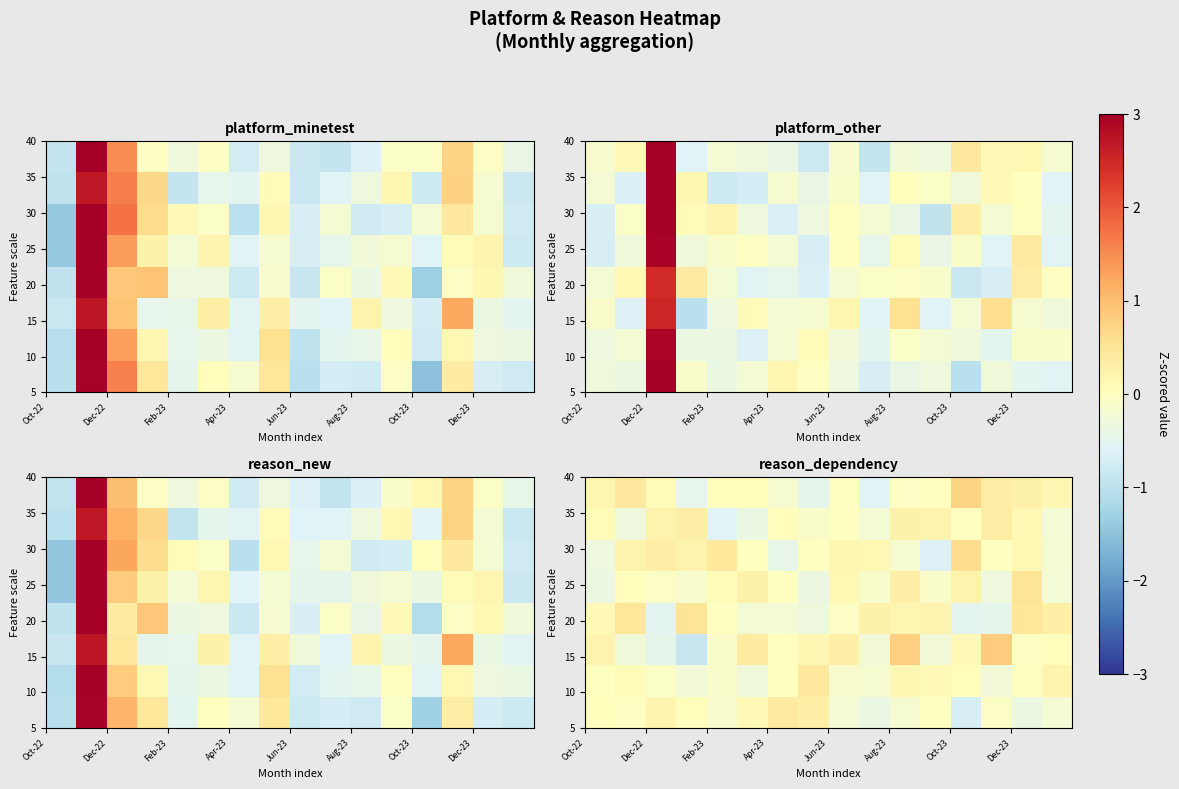

Between Dec-23 and 13, which is larger?

Dec-23